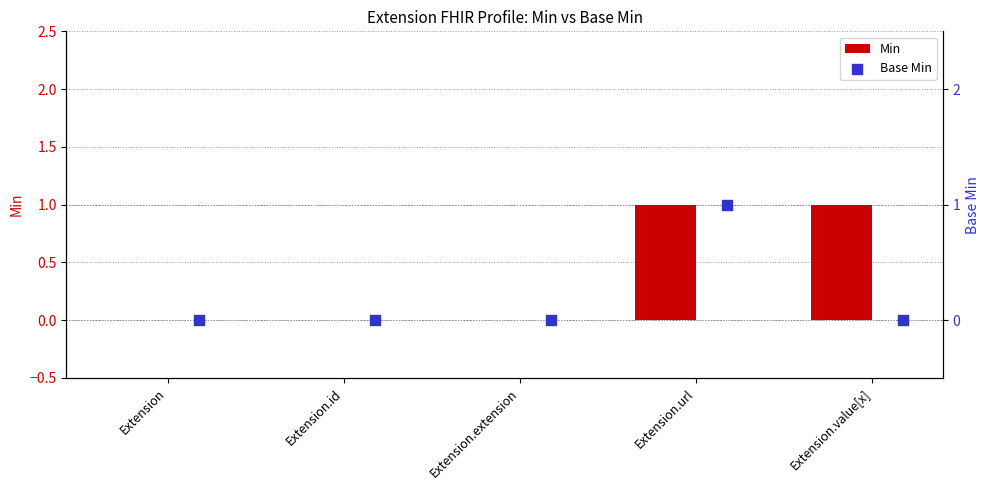

Is the value of Base Min at Extension.url greater than the value of Min at Extension?

Yes